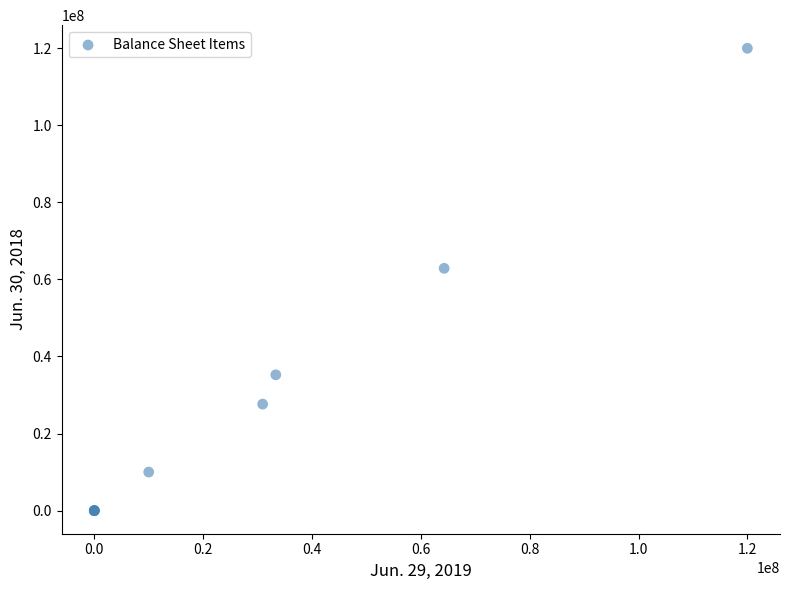

What Y value in the scatter plot is closest to 60000000?

62889679.0